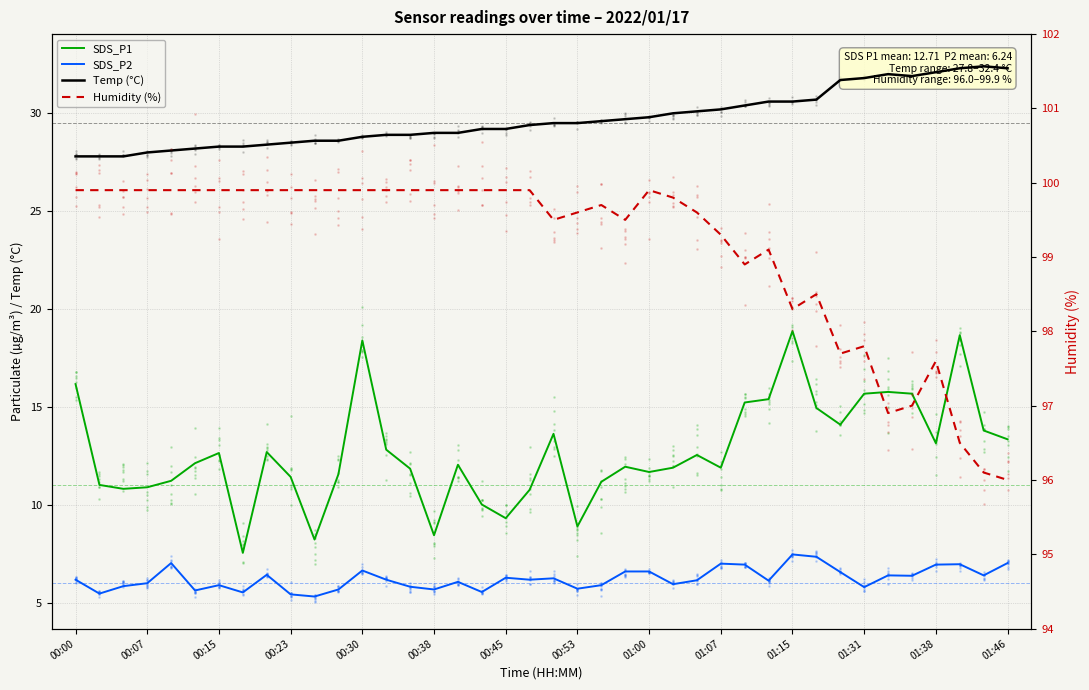

How many values in the Temp (°C) series exceed 29?

23